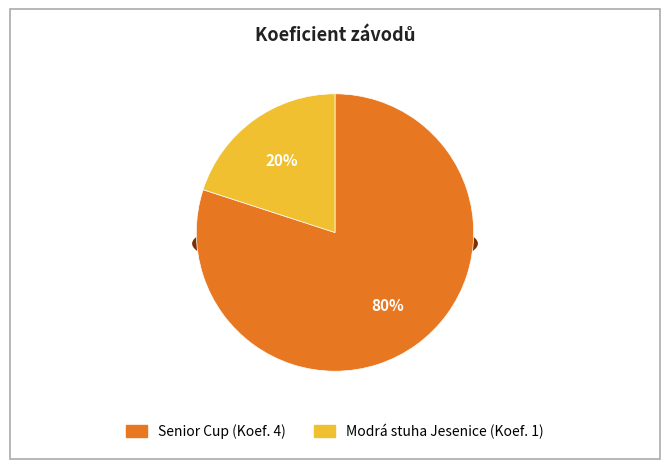

Does 131512 represent more than half of the total?

Yes